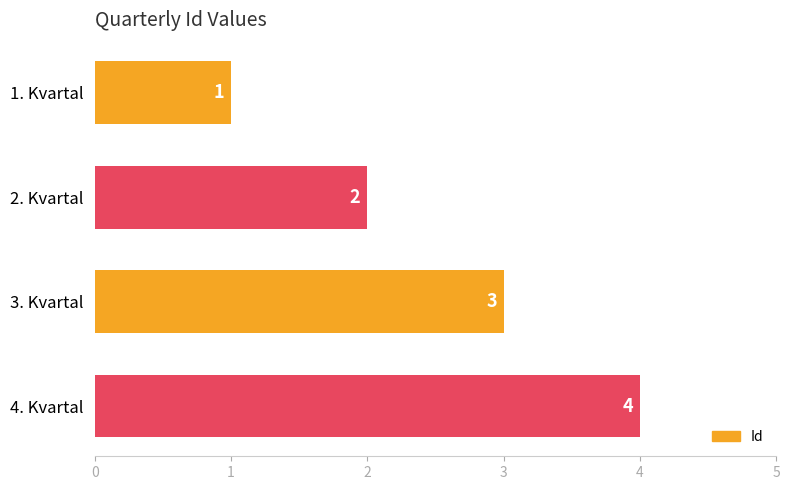

What is the greatest value displayed?

4